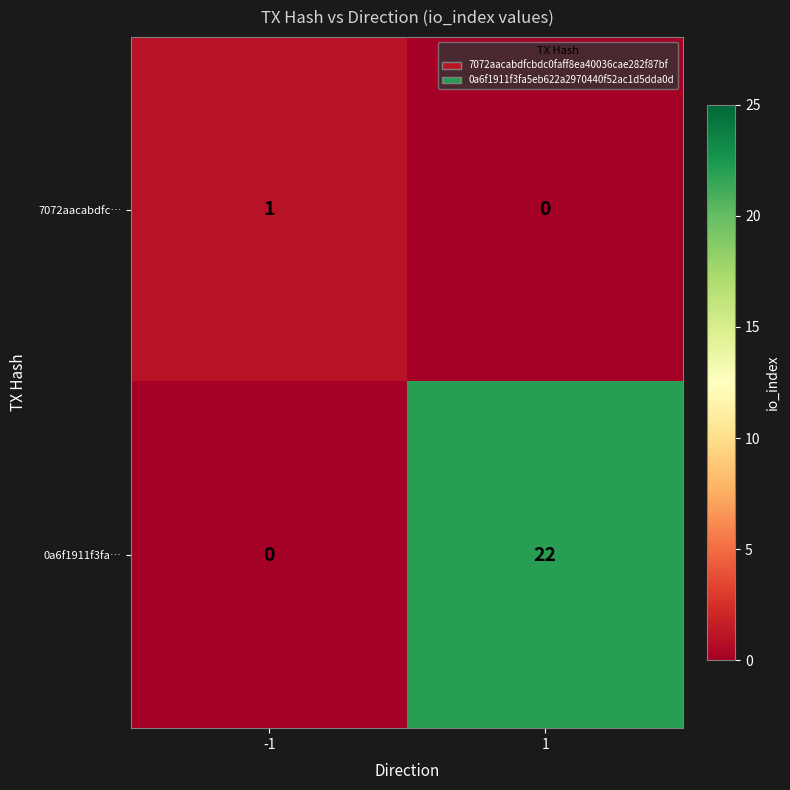

Read the 0a6f1911f3fa… value at 1.

22